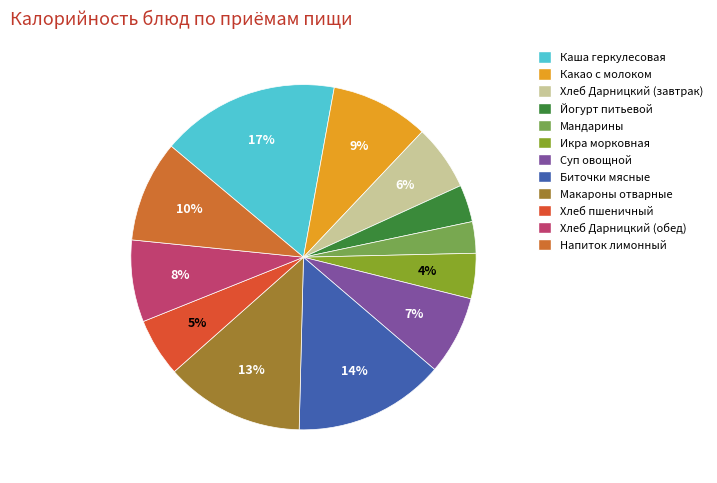

How many segments does this pie chart have?

12